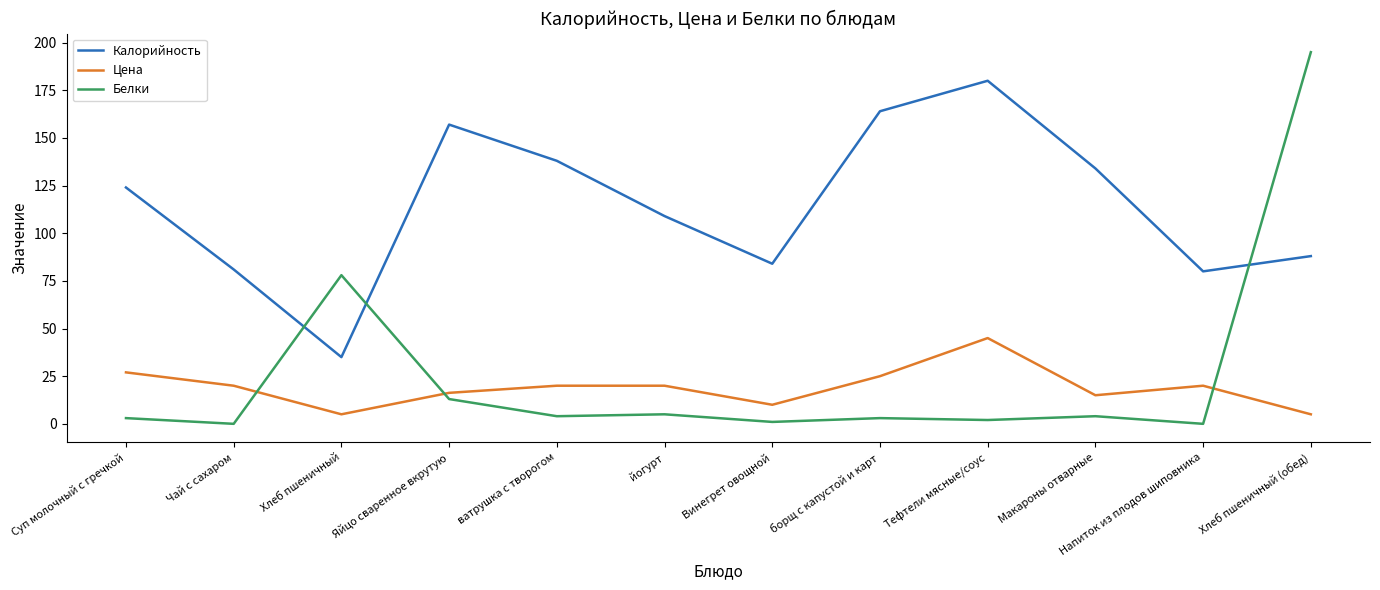

Does the chart display data point markers on the line(s)?

No